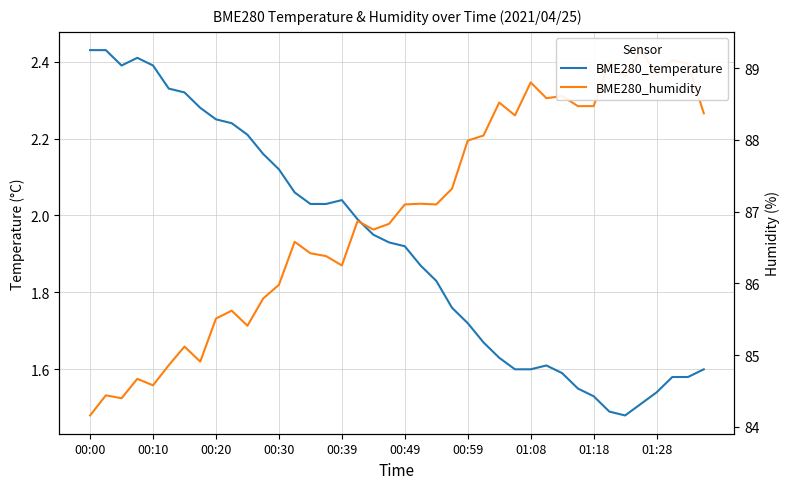

What is the value of the BME280_temperature point at the 13th from the left?

2.1